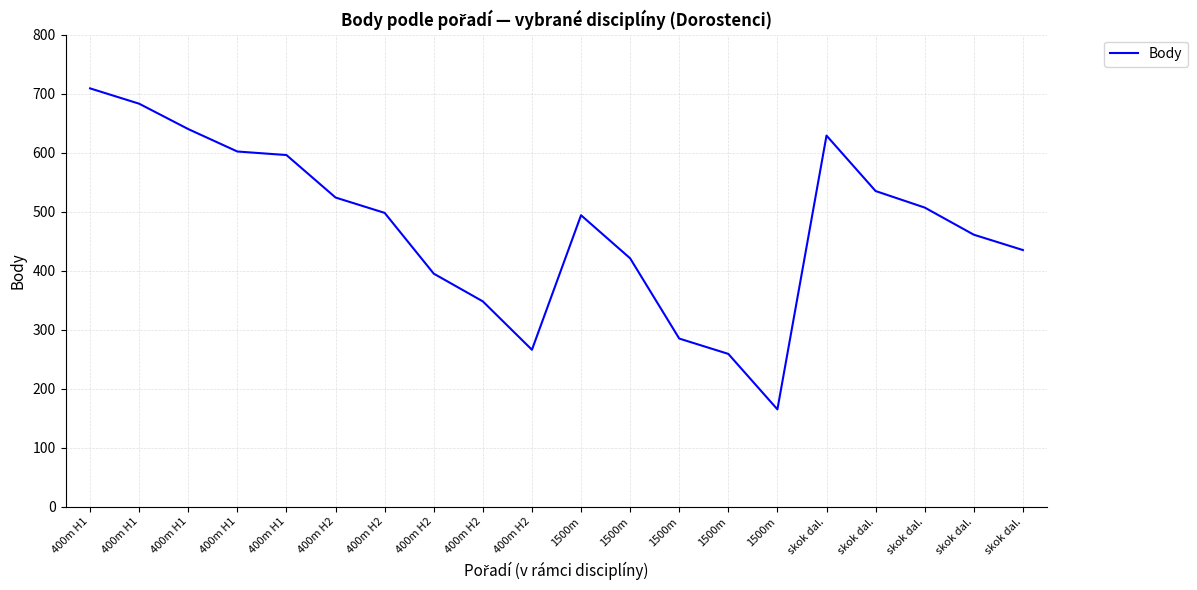

How many interior local peaks (higher than both neighbors) does the data have?

2